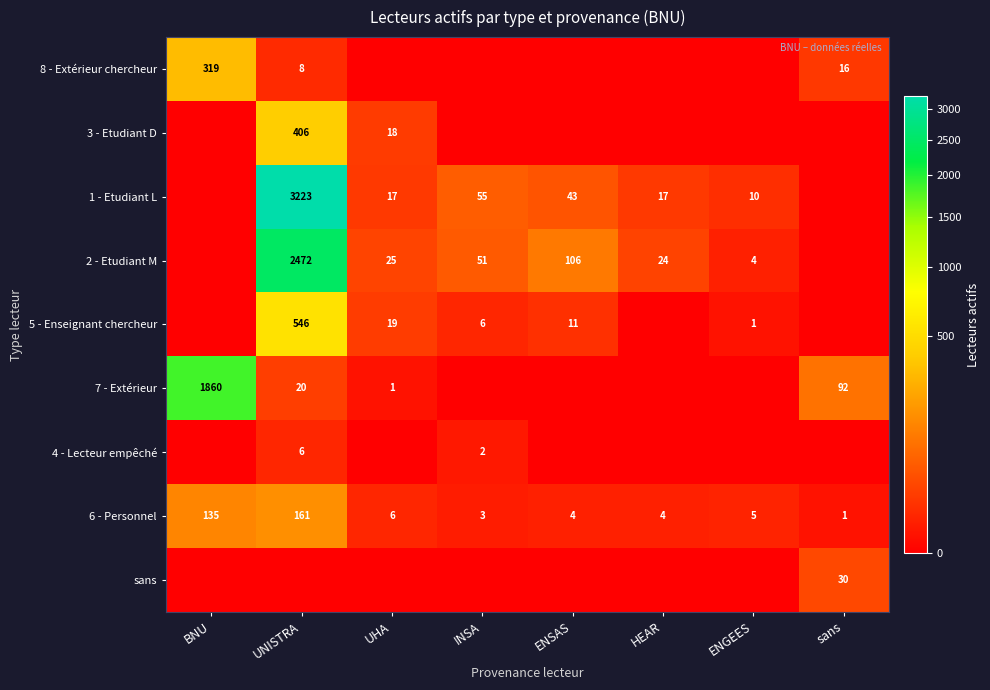

How many series are shown in this chart?

9